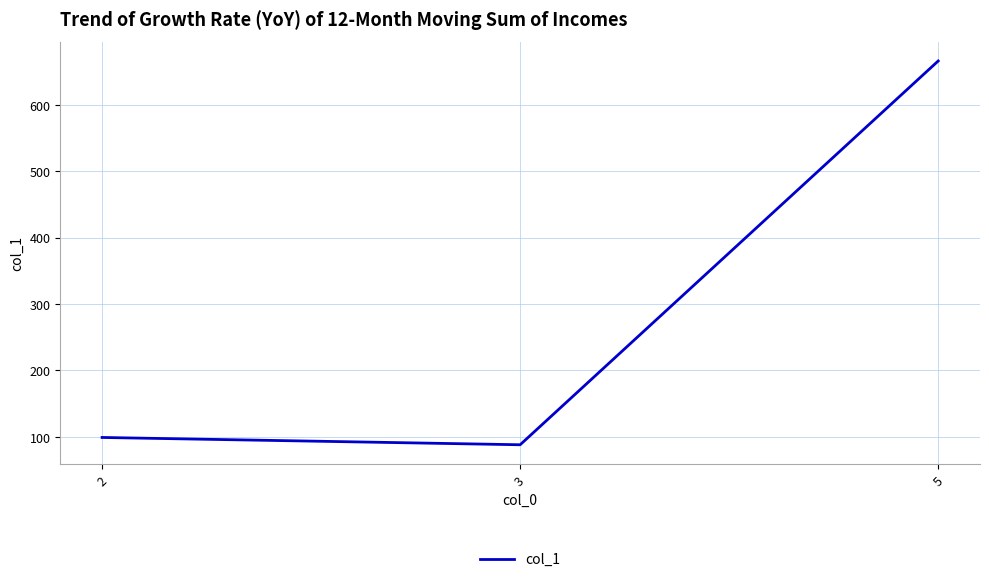

The value at 2 is 171. True or false?

False